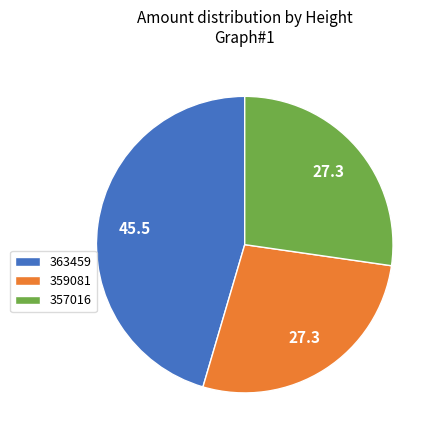

What is the largest slice in the pie chart?

363459